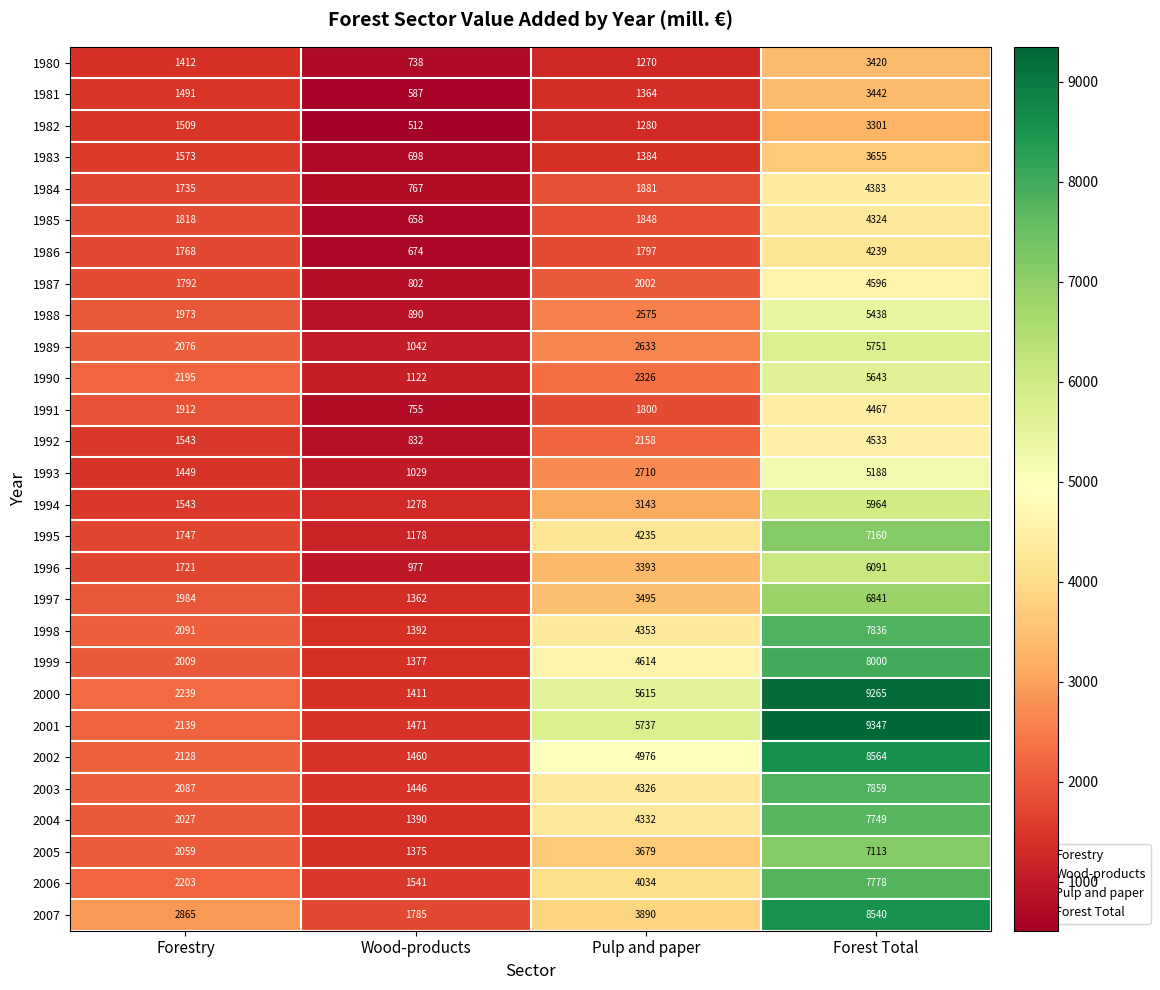

Count the number of data series in this chart.

28